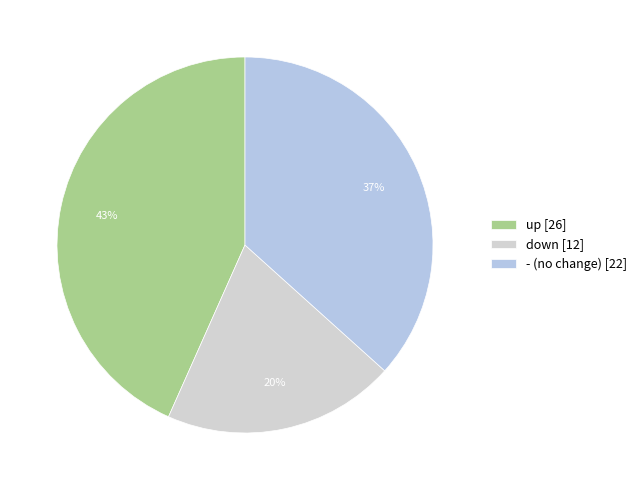

Is it true that - is 37% of the pie?

True